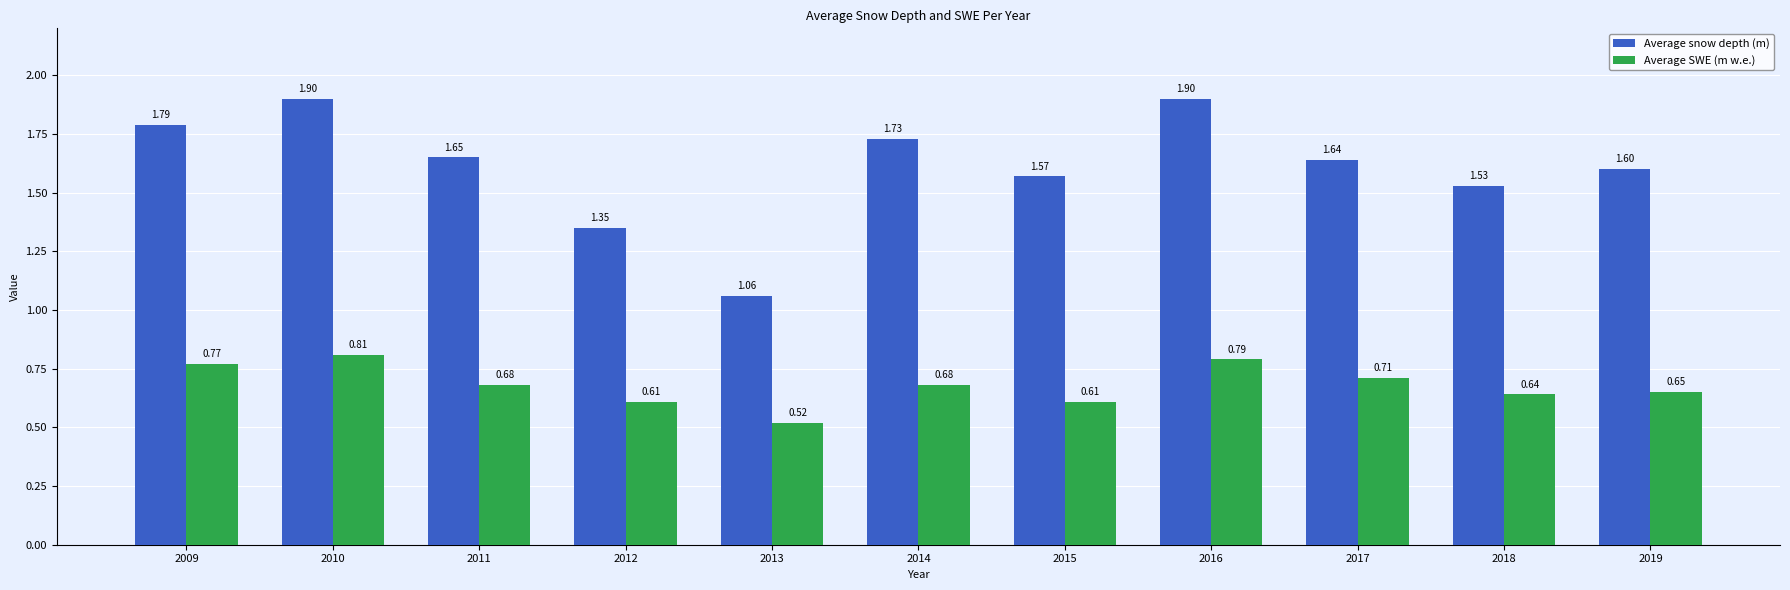

What is the value of the Average snow depth (m) bar at the 7th from the left?

1.6